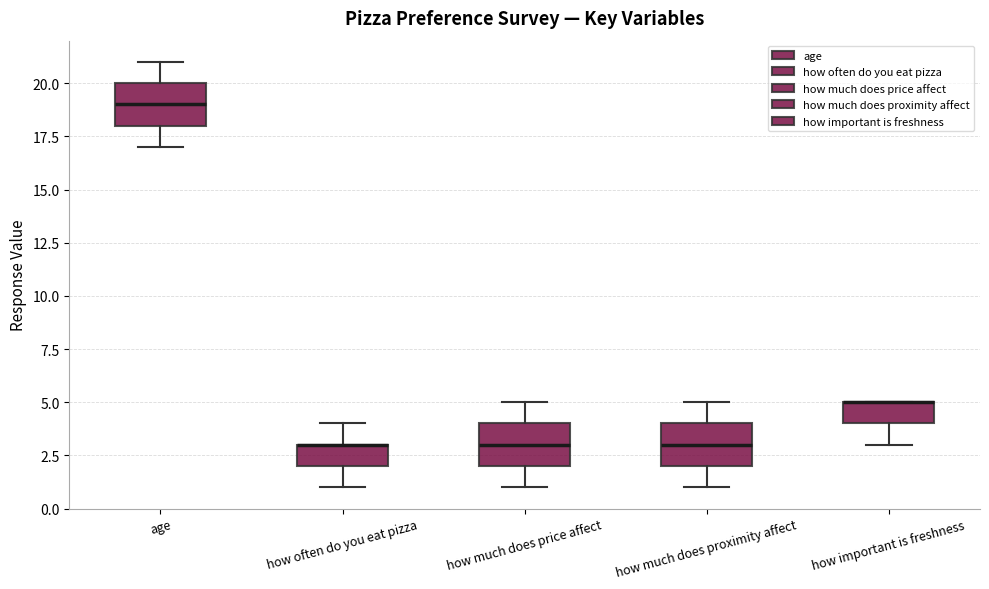

Reading left to right, read every box against the y-axis: the position of its median line, the range the box covers, and the ends of its whiskers. The values are not printed on the chart, so give them approximately, as read against the axis.

age: median 19, box 18 to 20, whiskers 17 to 21
how often do you eat pizza: median 3 (drawn on the box's upper edge), box 2 to 3, whiskers 1 to 4
how much does price affect: median 3, box 2 to 4, whiskers 1 to 5
how much does proximity affect: median 3, box 2 to 4, whiskers 1 to 5
how important is freshness: median 5 (drawn on the box's upper edge), box 4 to 5, whiskers 3 to 5